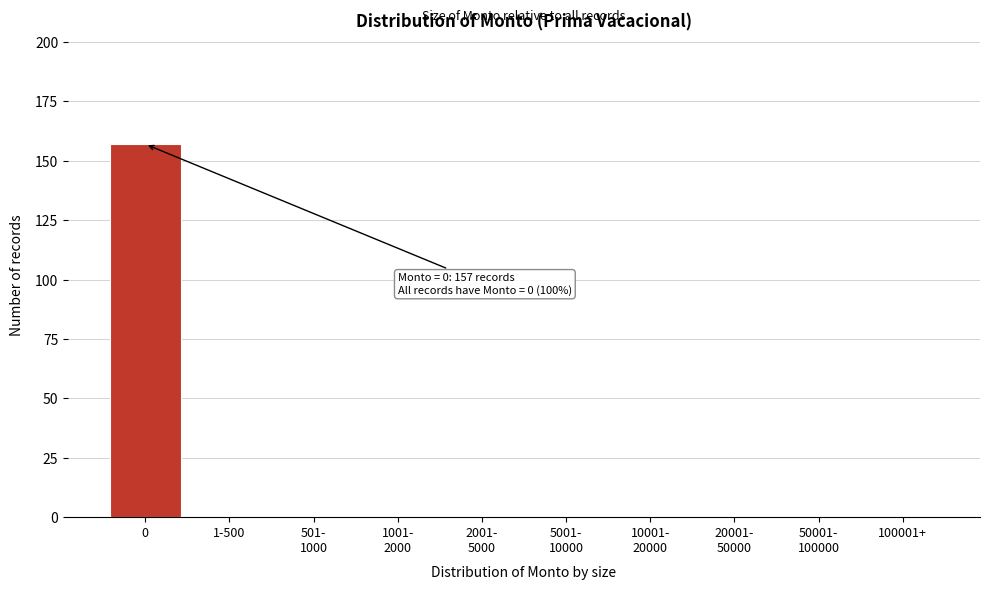

The value at 100001+ is -80. True or false?

False